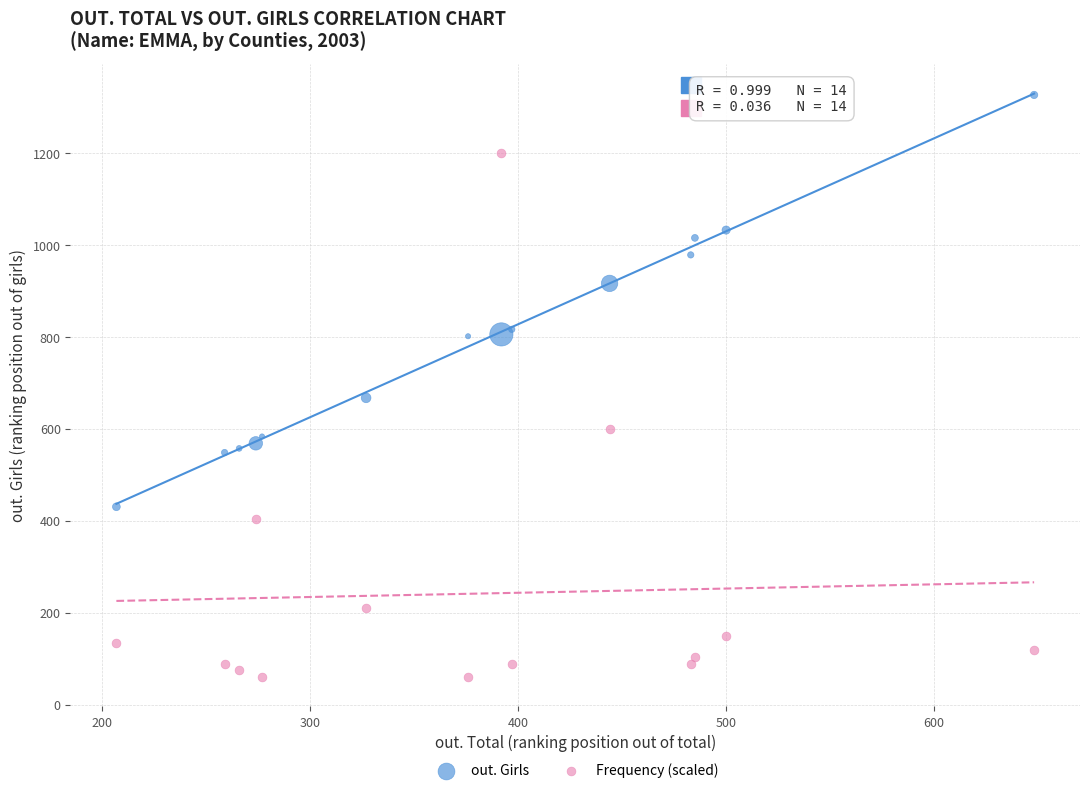

Across all data points, what is the range of Y values (max minus min)?

1267